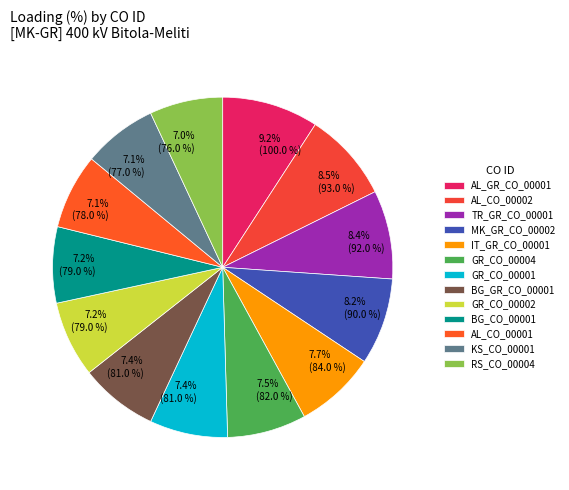

What is the ratio of the value at GR_CO_00002 to the value at AL_GR_CO_00001?

0.8